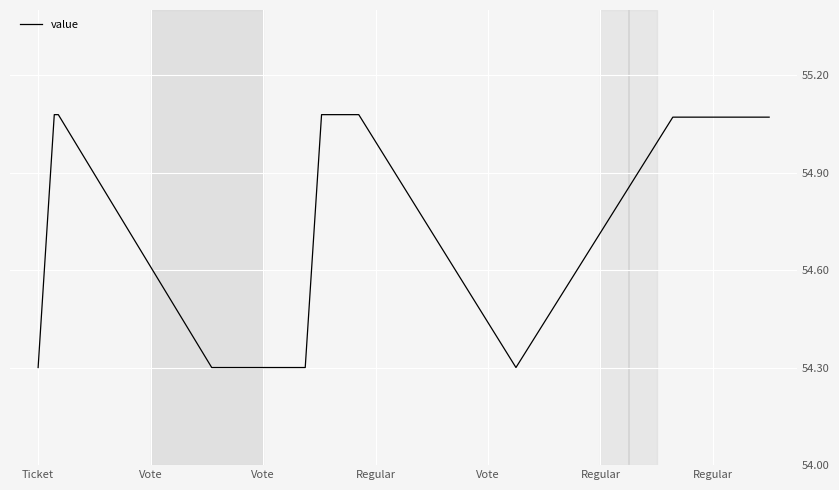

True or false: the data shows 83.3 at 10.

False